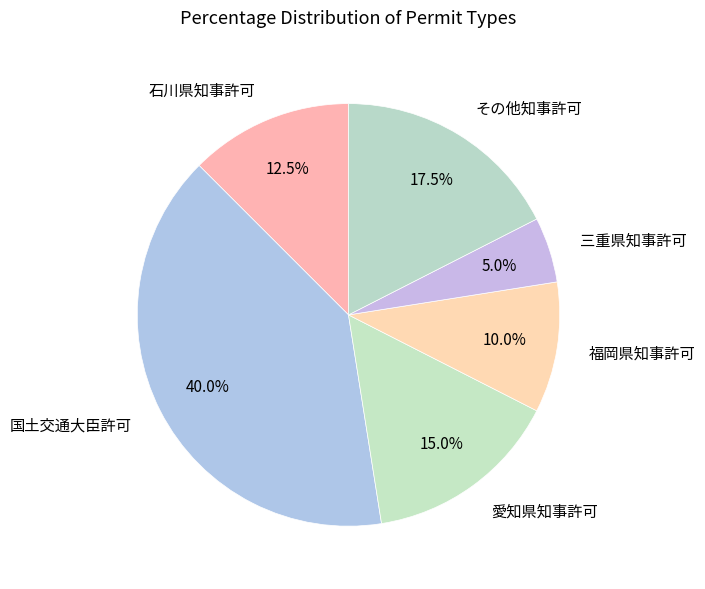

Which has a higher value, 国土交通大臣許可 or 三重県知事許可?

国土交通大臣許可